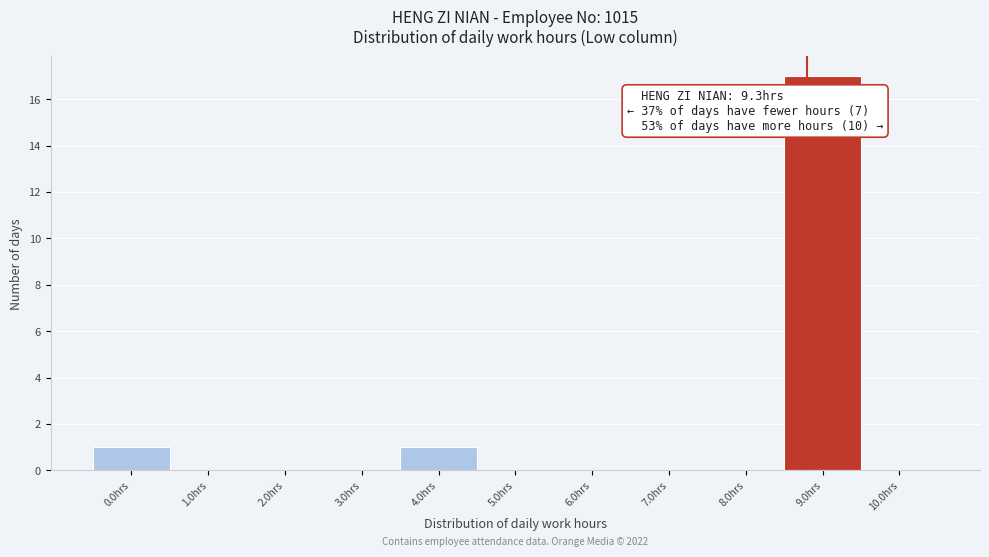

Reading left to right, extract all data points from this chart.

0.0hrs=1	1.0hrs=0	2.0hrs=0	3.0hrs=0	4.0hrs=1	5.0hrs=0	6.0hrs=0	7.0hrs=0	8.0hrs=0	9.0hrs=17	10.0hrs=0